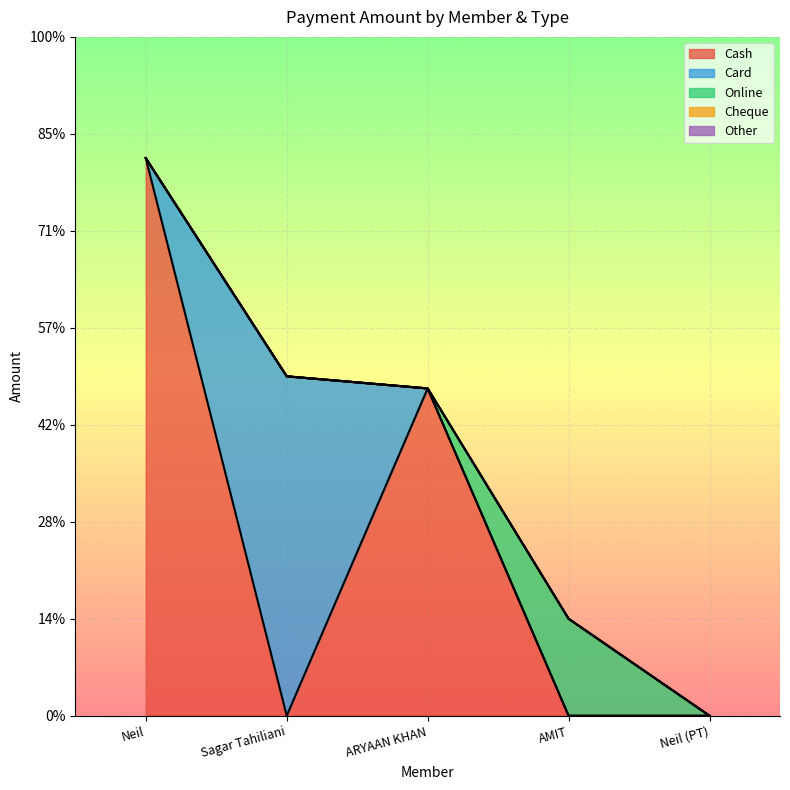

Count the number of categories in the chart.

5